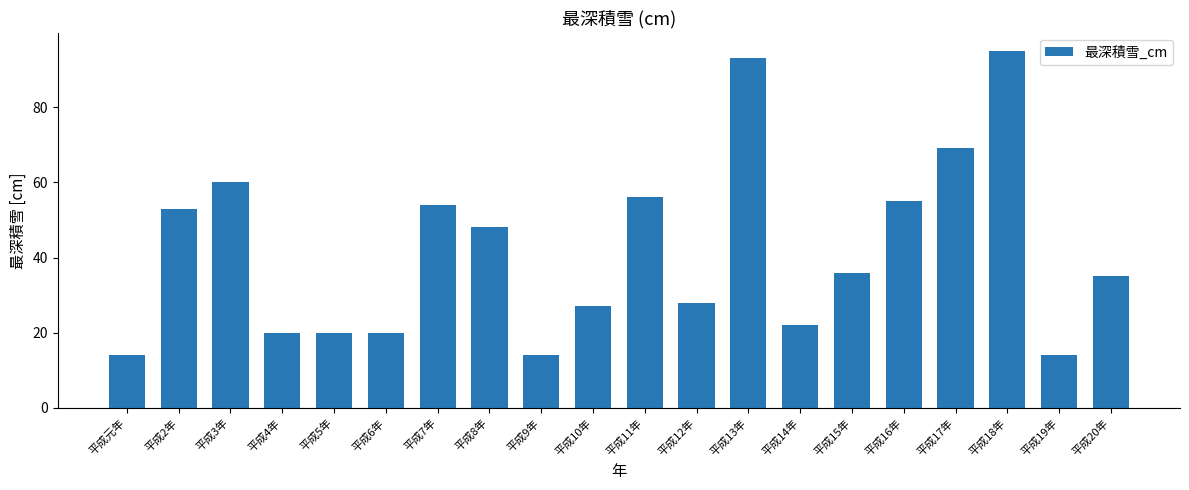

What is the value of the 12th bar from the left?

28